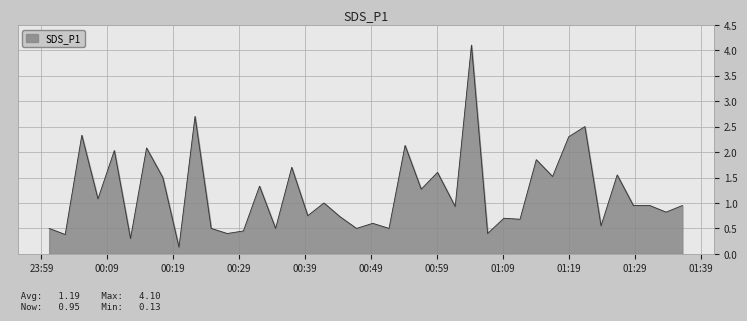

What is the difference between the maximum and minimum values?

4.0